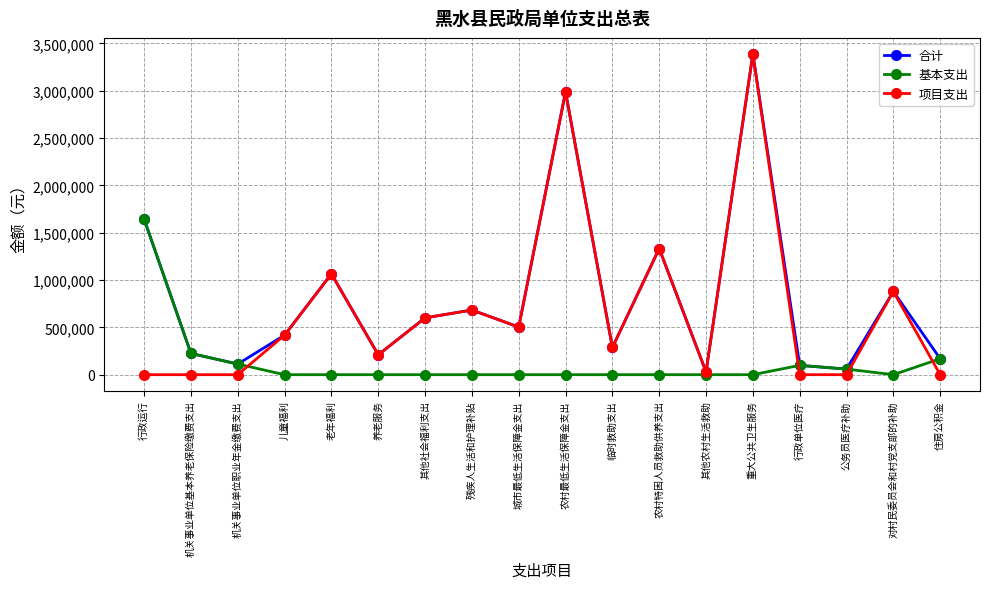

The value of 基本支出 at 机关事业单位职业年金缴费支出 is 112384.1. True or false?

True